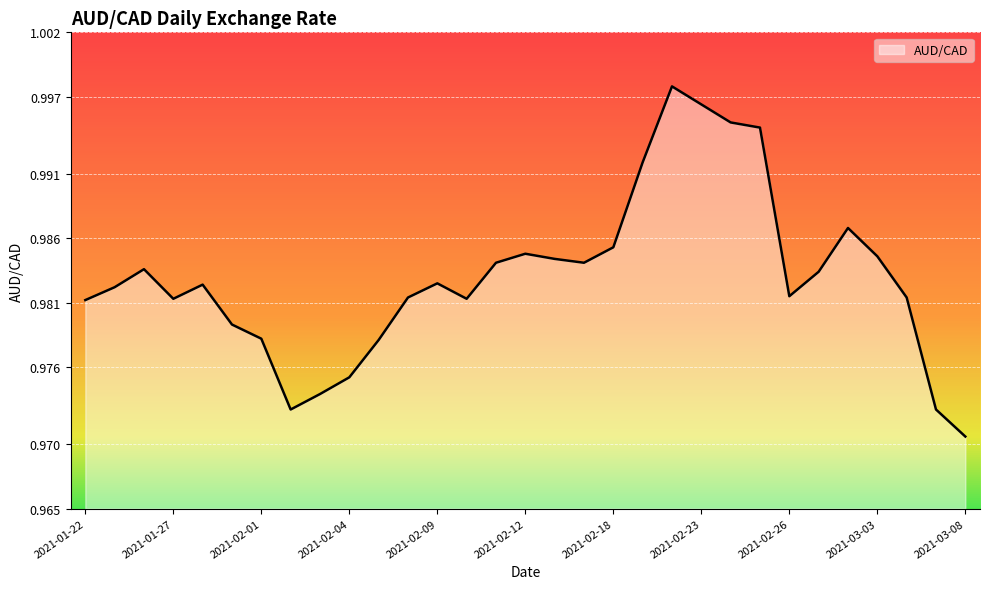

At which category does the chart reach its minimum across all series?

2021-03-08